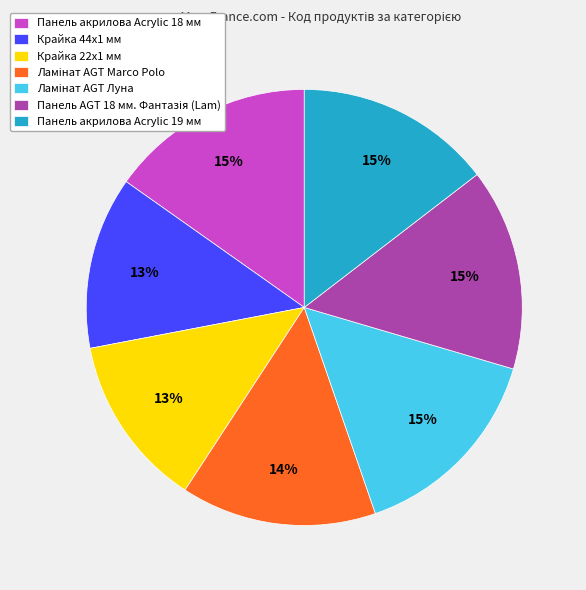

To the nearest percent, what is the difference between the largest and smallest slice percentages?

2%